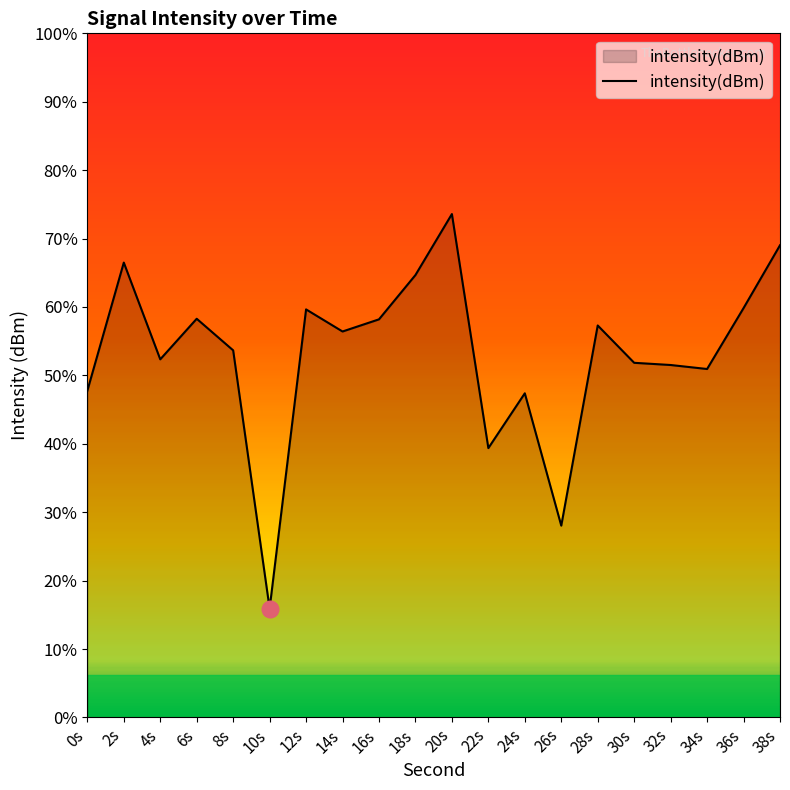

What is the label of the 7th point from the right?

26s